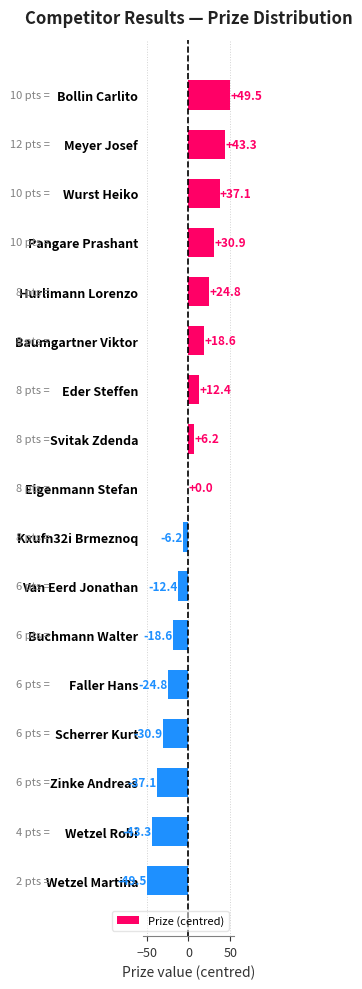

What is the maximum value shown in the chart?

49.5